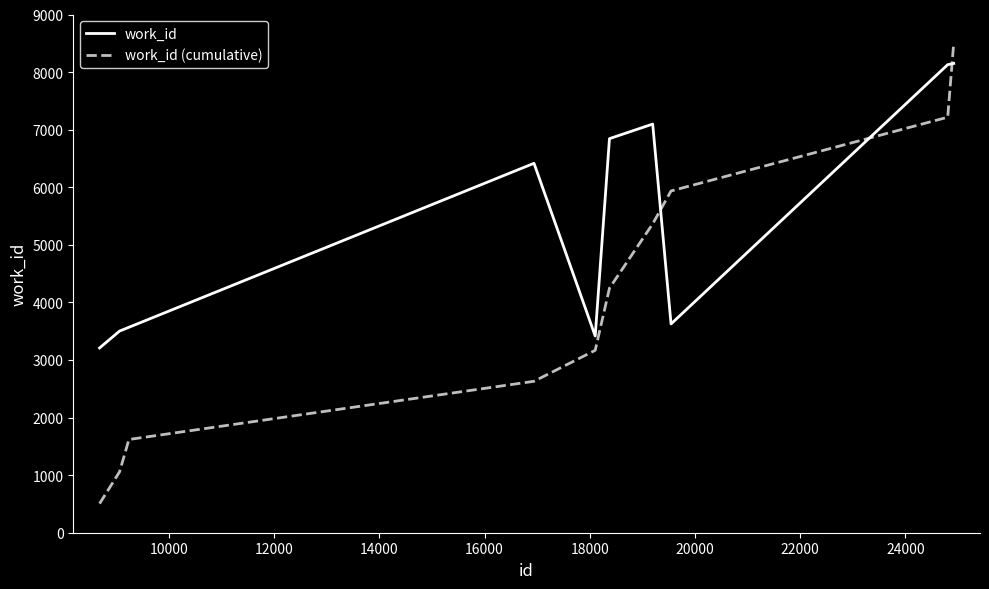

Which series ends up on top after the final intersection of work_id (cumulative) and work_id?

work_id (cumulative)